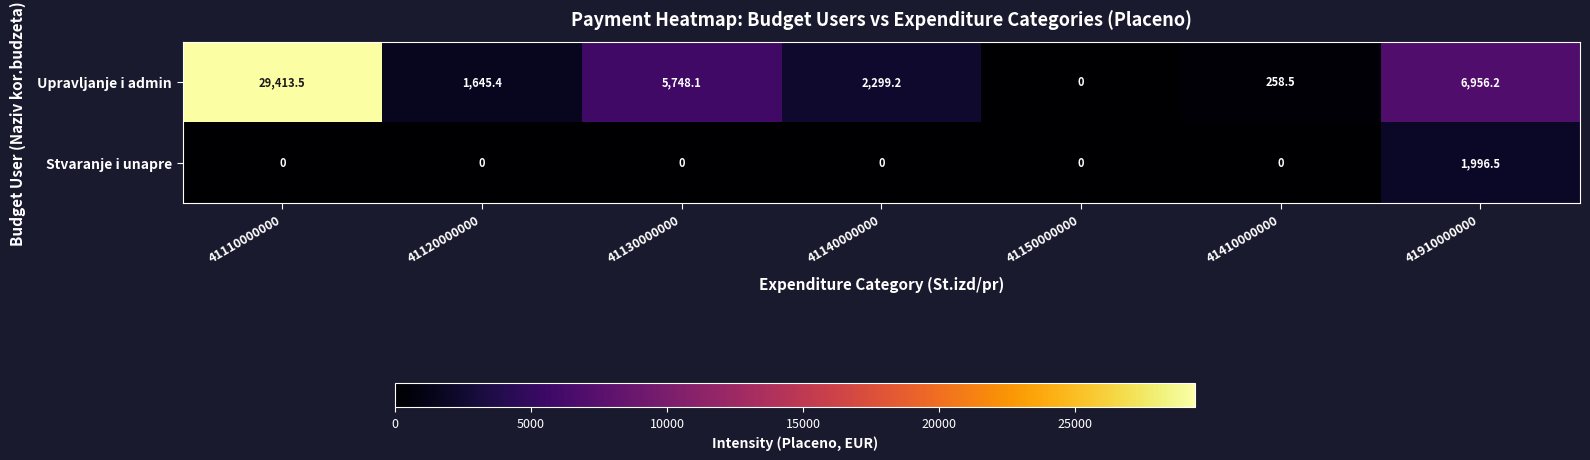

How many data points in Upravljanje i admin are less than 2299?

3